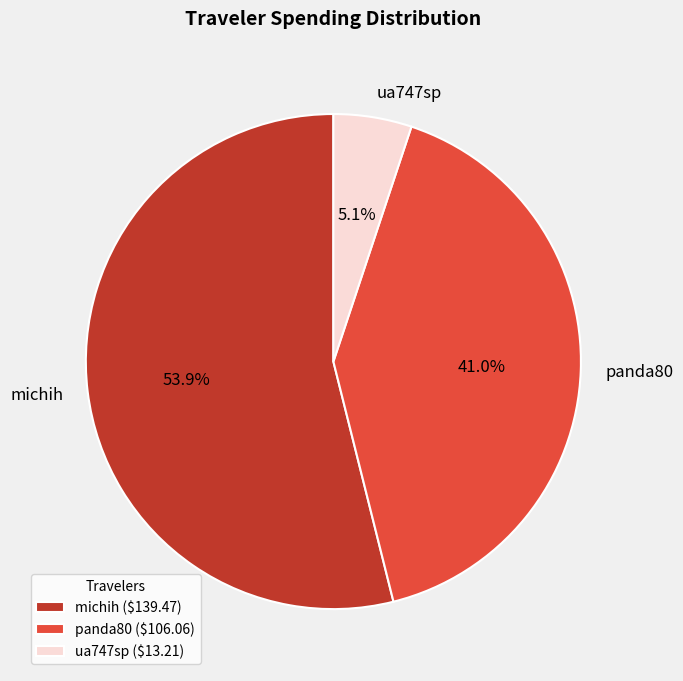

Combined, do panda80 and ua747sp account for over 50%?

No